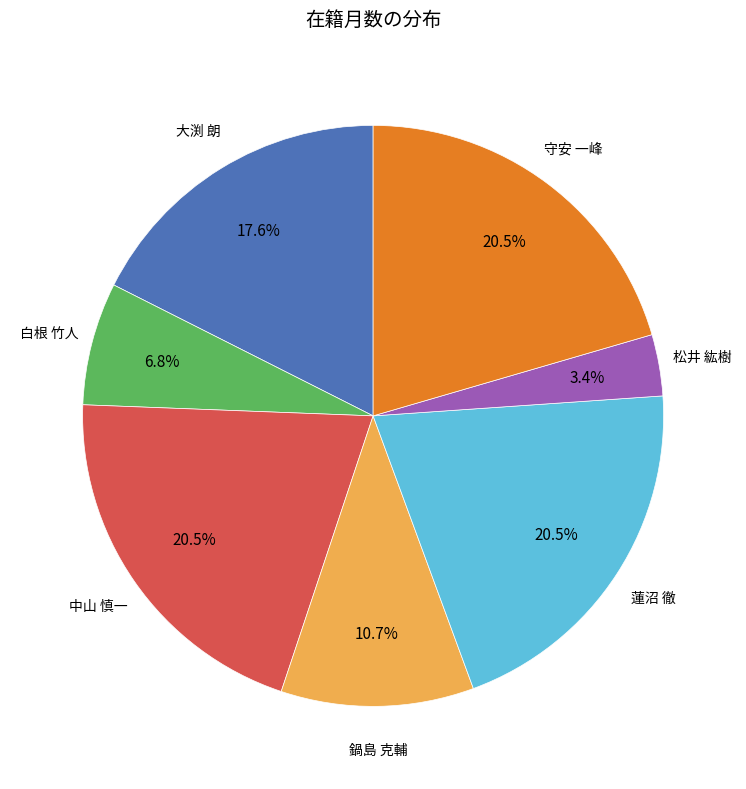

Does any single category account for the majority?

No